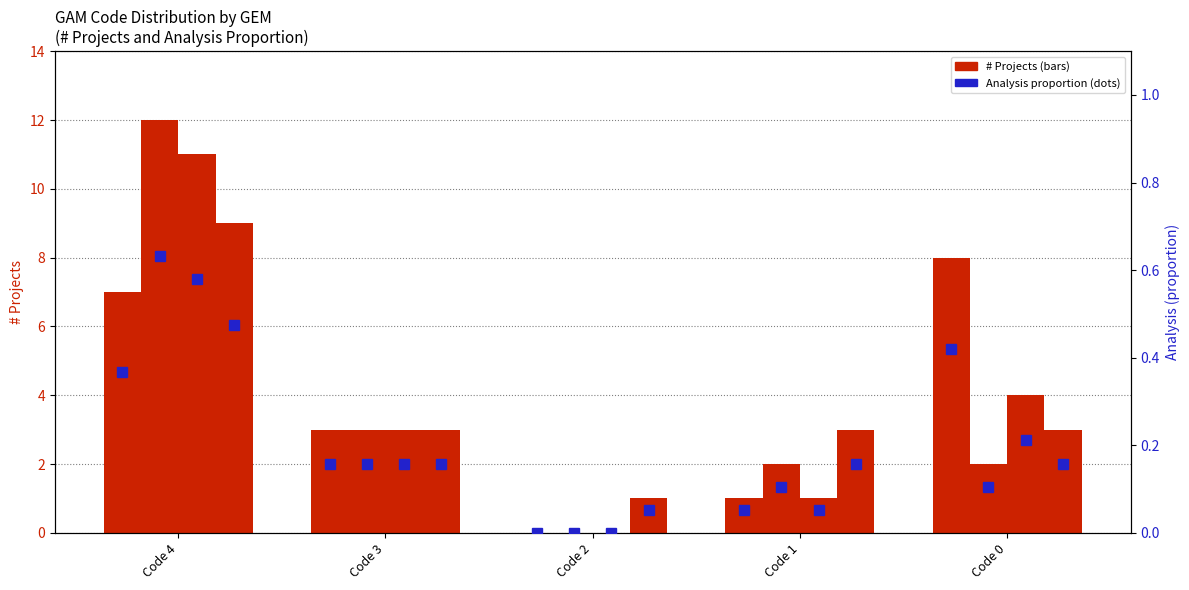

Reading left to right, extract all data points from this chart.

GEM A #: 7	3	0	1	8
GEM D #: 12	3	0	2	2
GEM G #: 11	3	0	1	4
GEM J #: 9	3	1	3	3